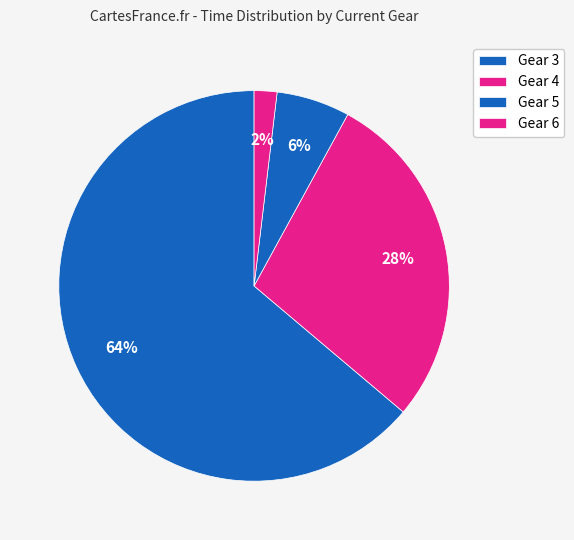

How many slices are in this pie chart?

4